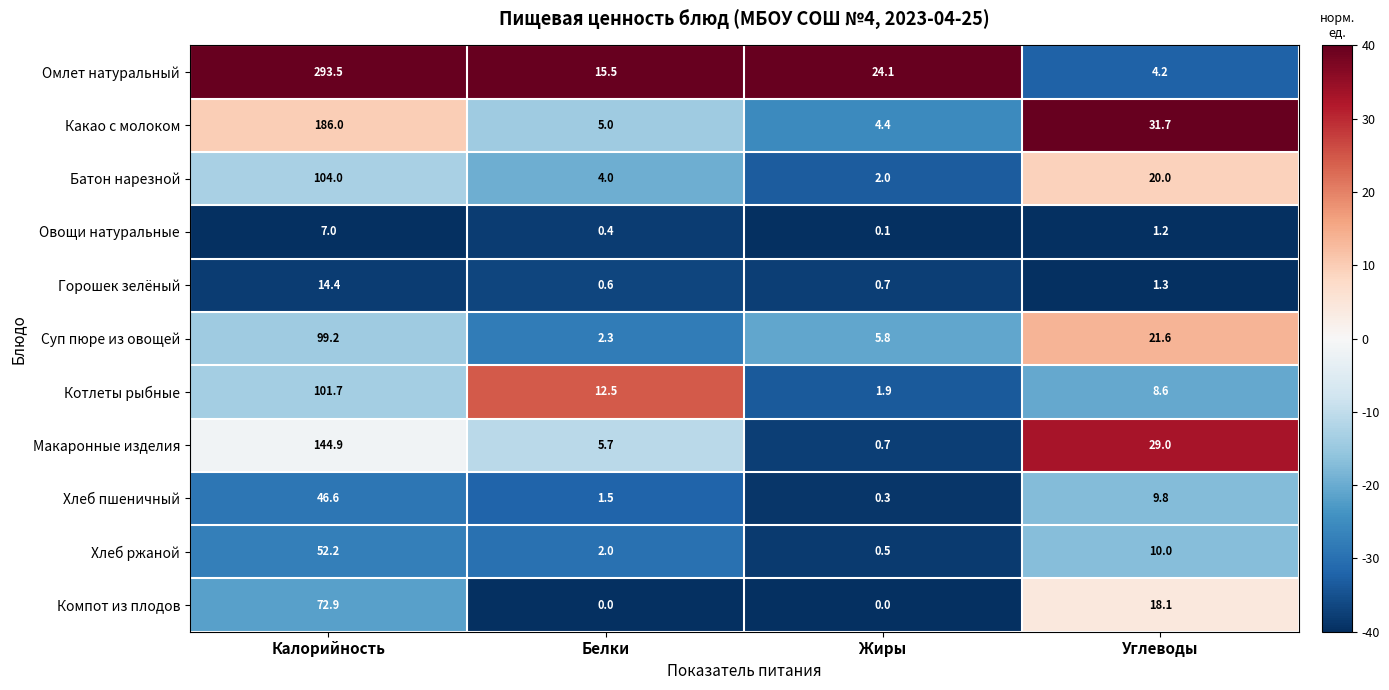

True or false: Горошек зелёный has a value of 14.4 at Калорийность.

True